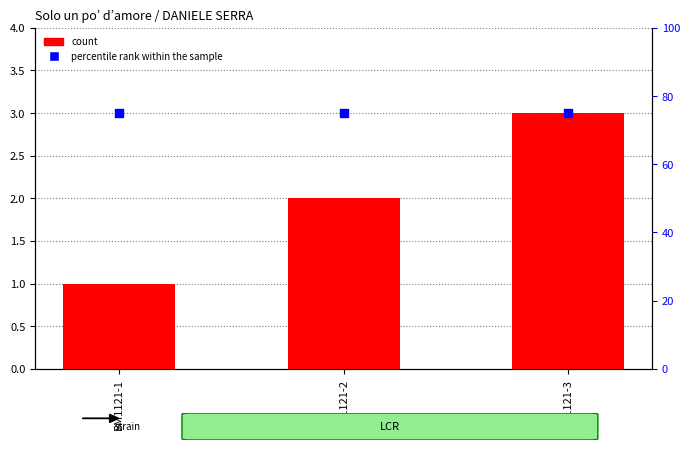

Which series has the widest spread of Y values?

count